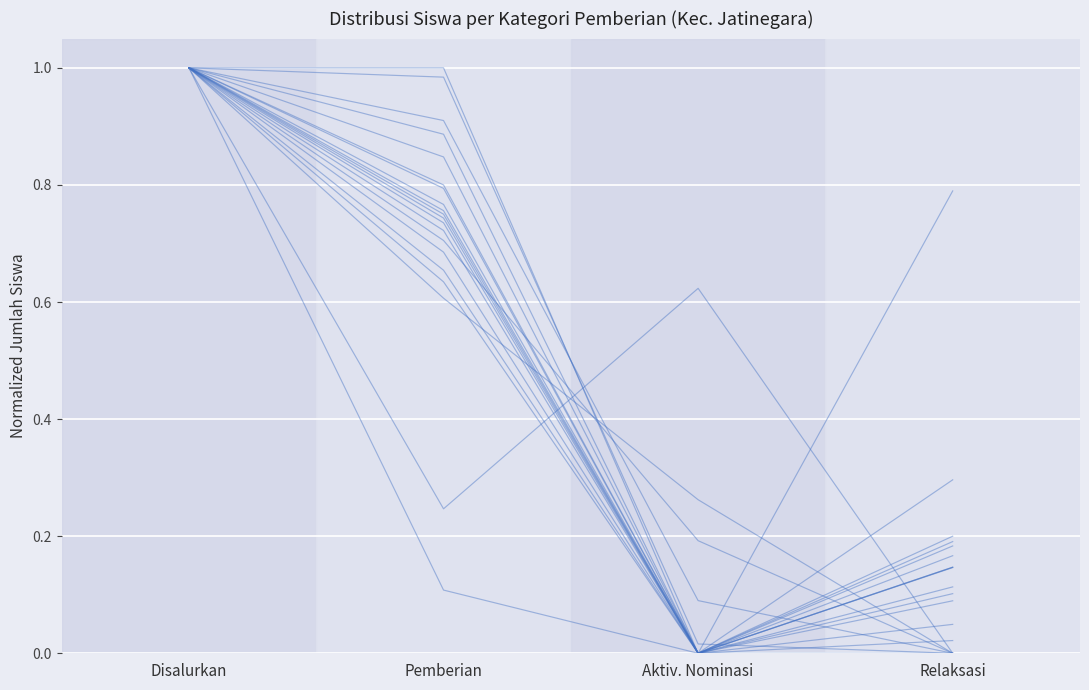

What is the difference between the maximum and minimum values?

1.0